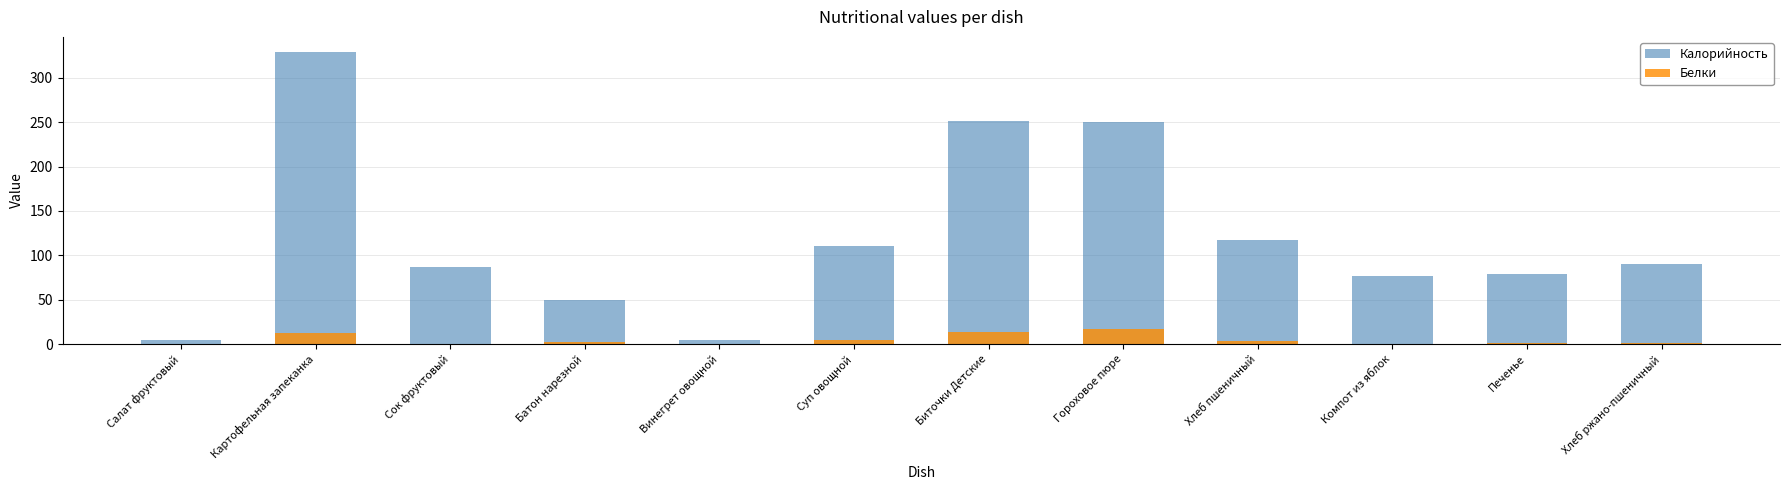

The value of Белки at Винегрет овощной is 0.0. True or false?

True